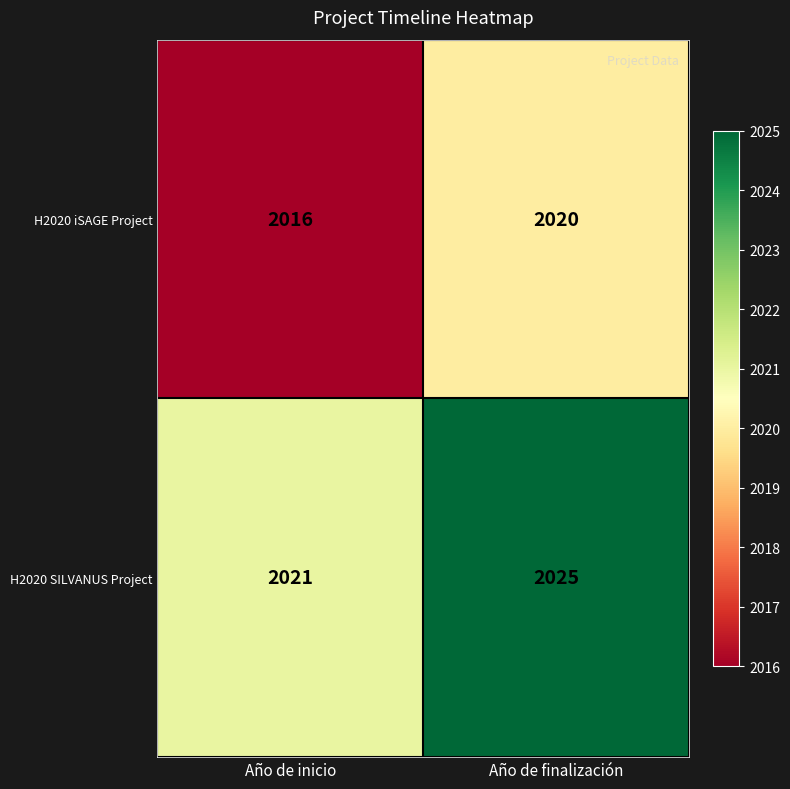

What is the average value of the H2020 iSAGE Project series?

2018